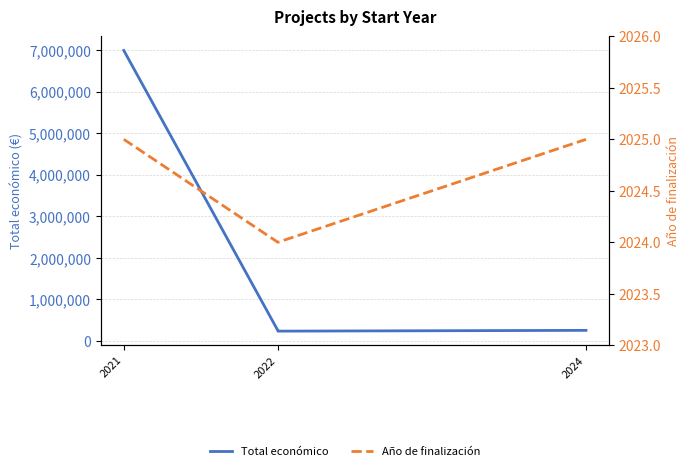

True or false: Total económico has a value of 109405 at 2022.

False